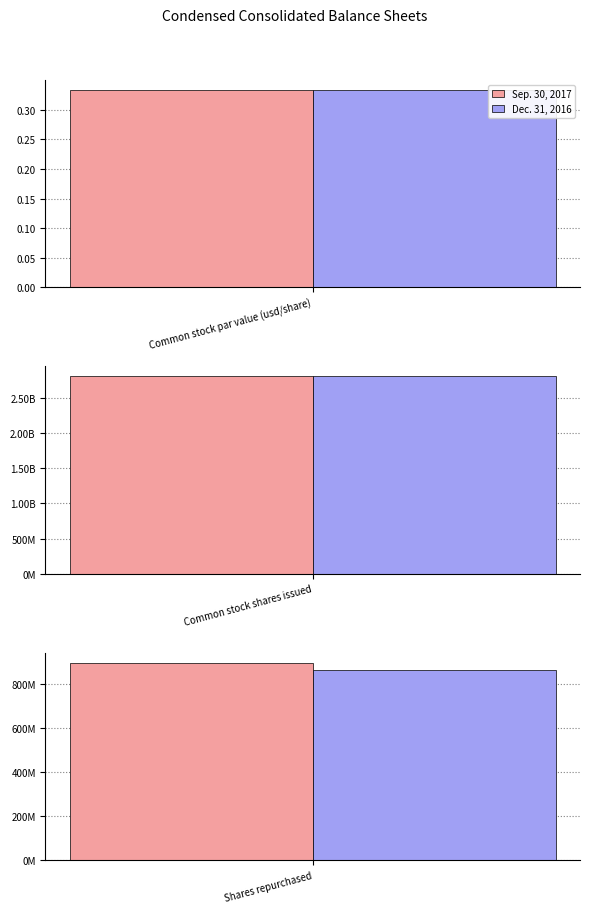

List the series in order of their overall mean, lowest first.

Dec. 31, 2016, Sep. 30, 2017